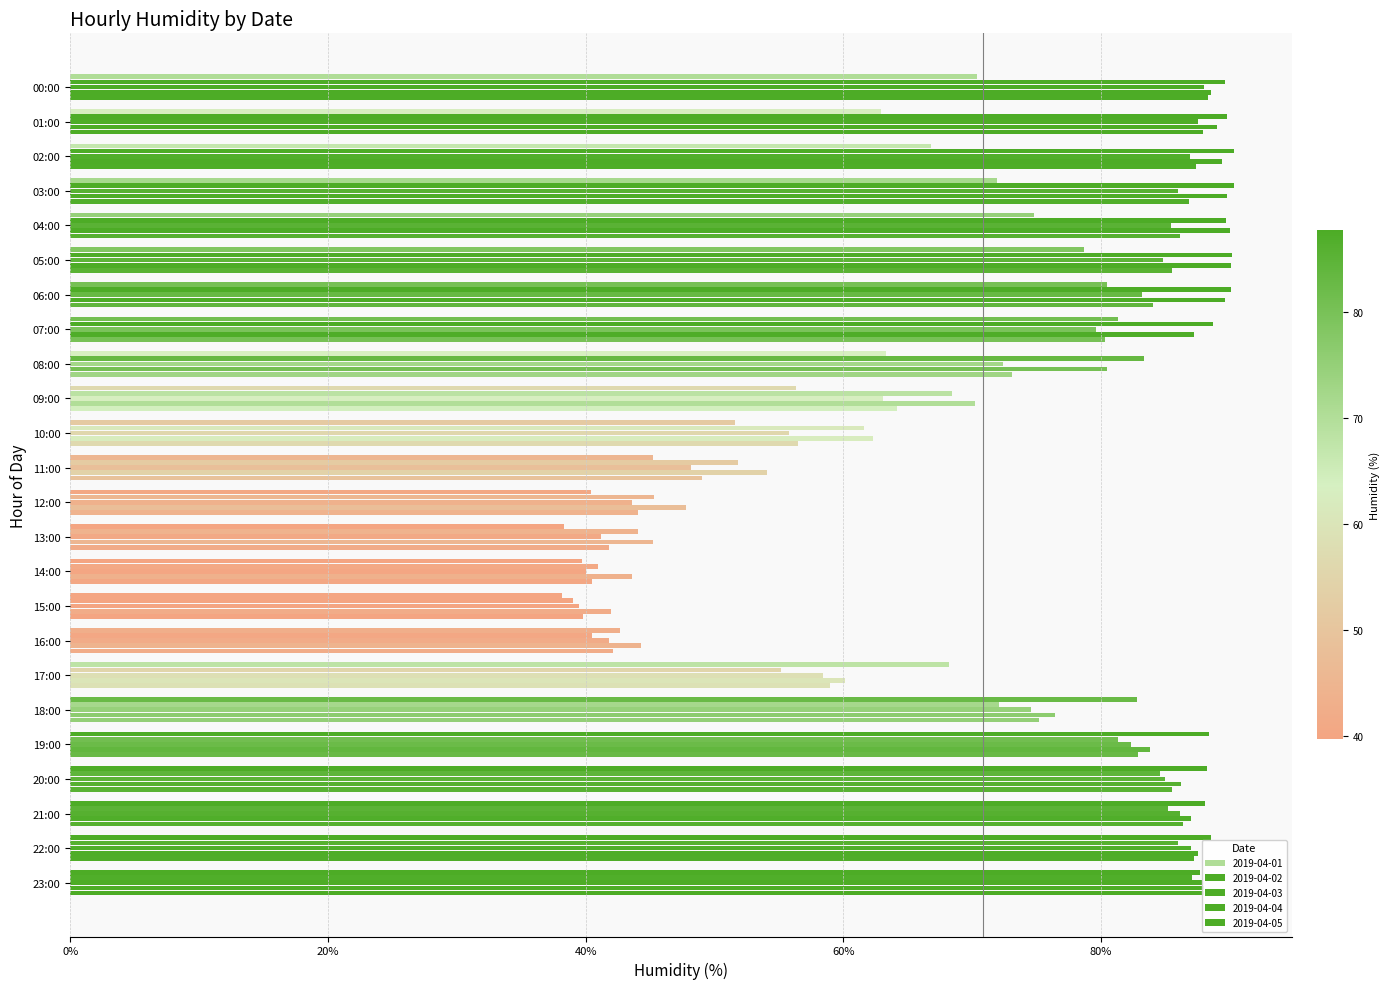

How many values in the 2019-04-04 series are below 86?

12